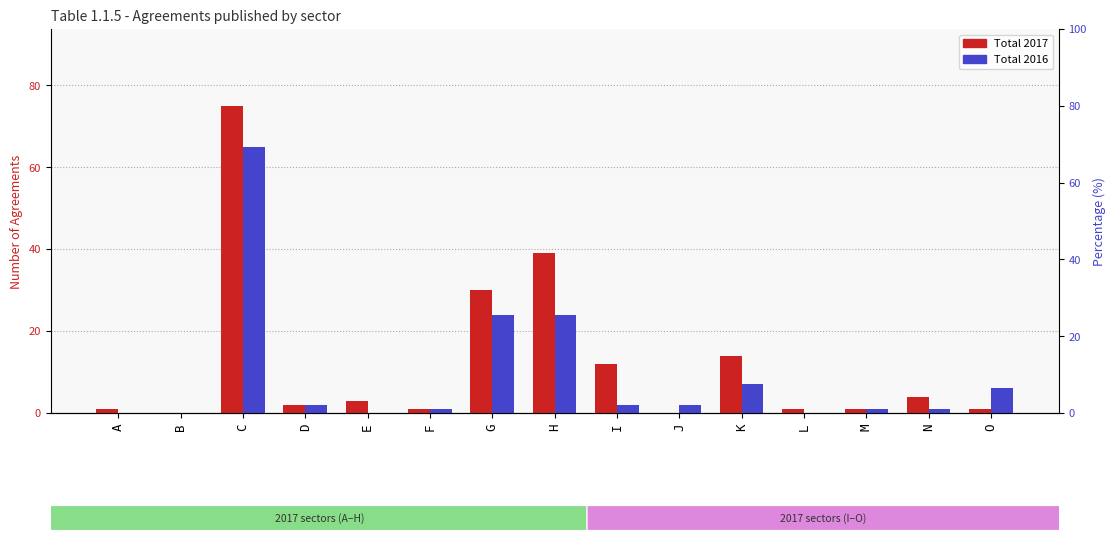

List the labels in order of Total 2017 value, largest first.

C, H, G, K, I, N, E, D, A, F, L, M, O, B, J